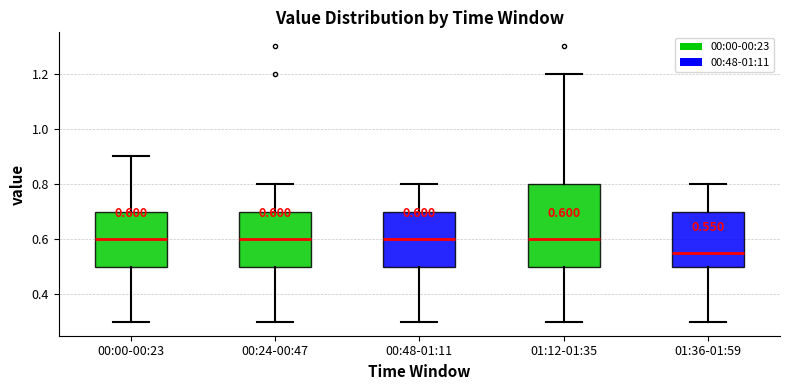

Which box is the tallest, from its lower edge to its upper edge?

01:12-01:35